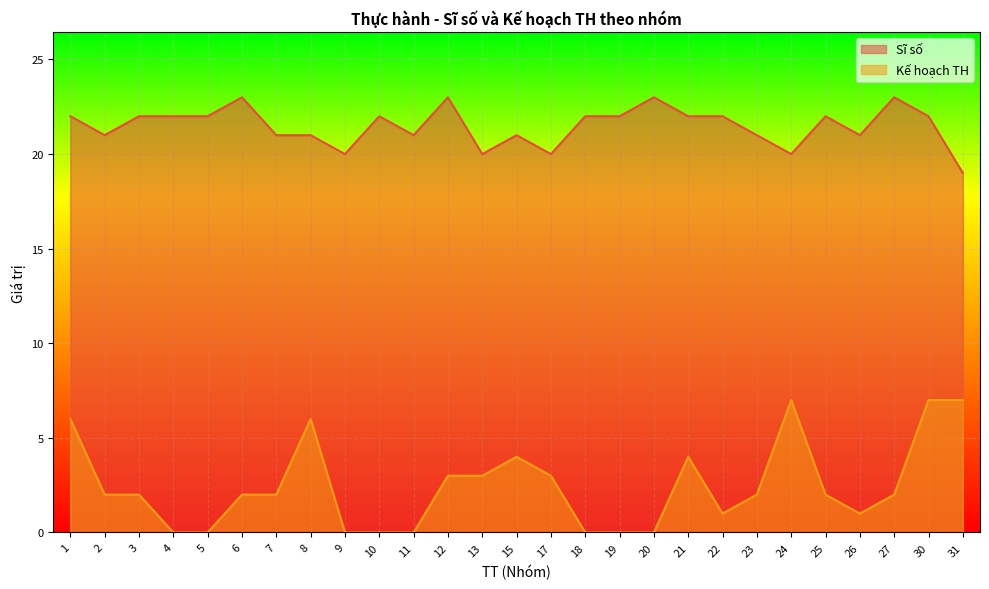

At which category does Sĩ số reach its first local valley?

2